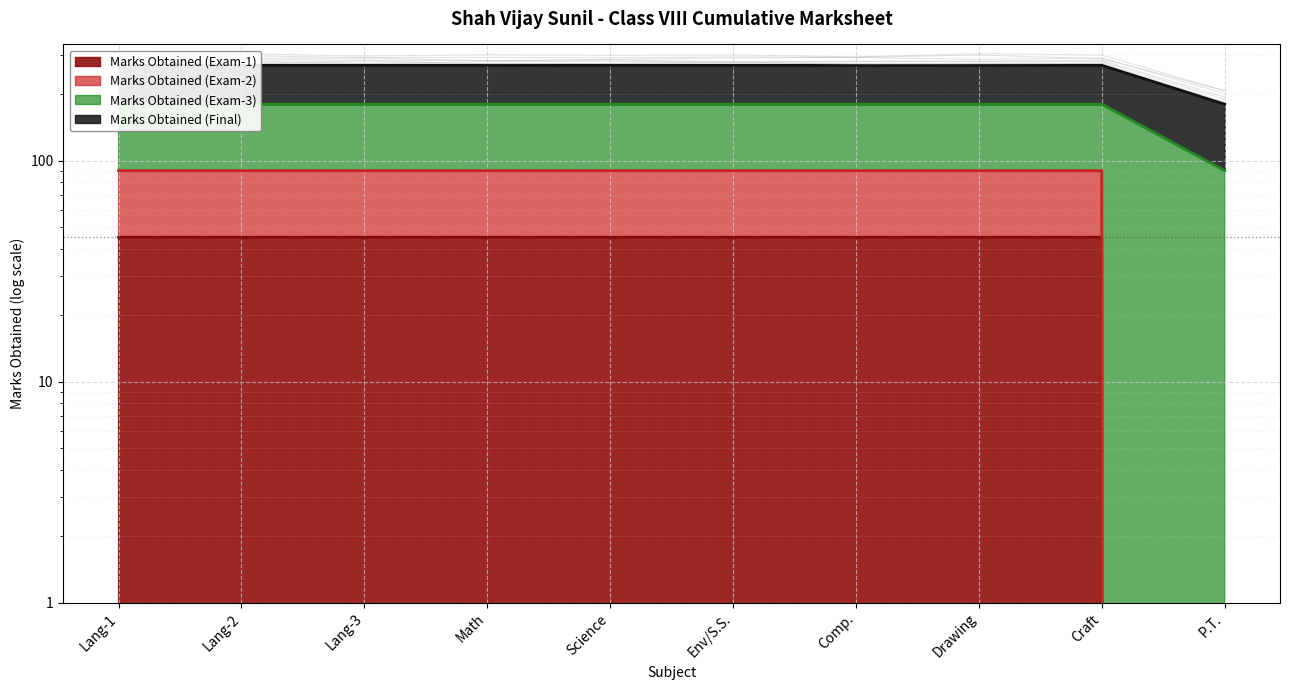

Read the Marks Obtained (Exam-2) value at Lang-2, to the nearest 10.

90